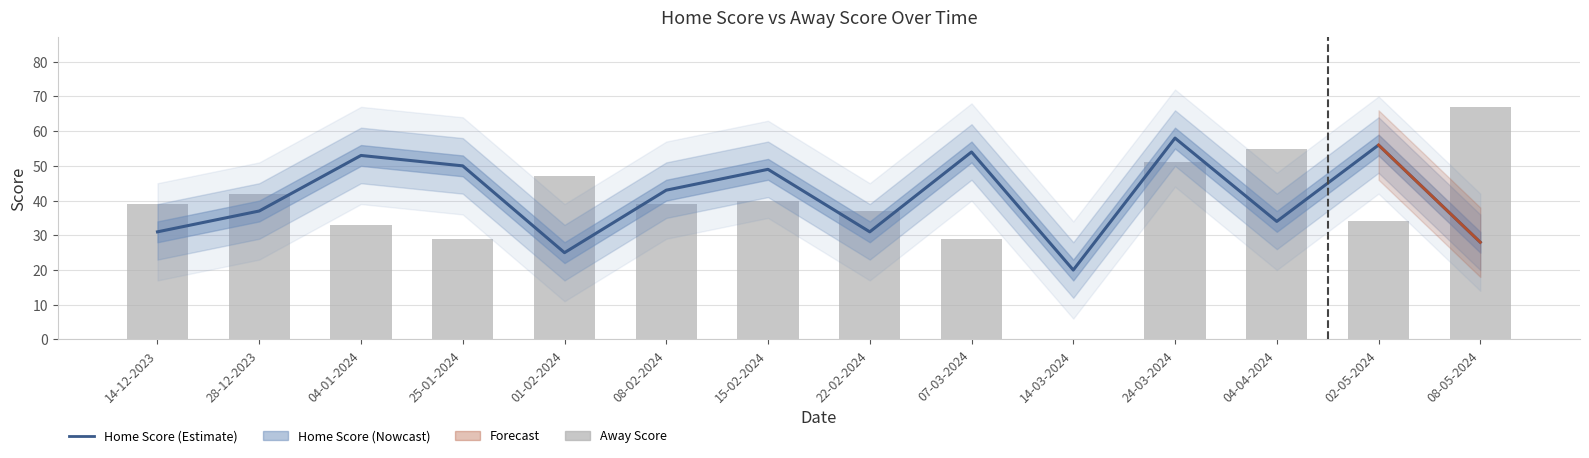

Which category has the lowest value in the Away Score series?

14-03-2024